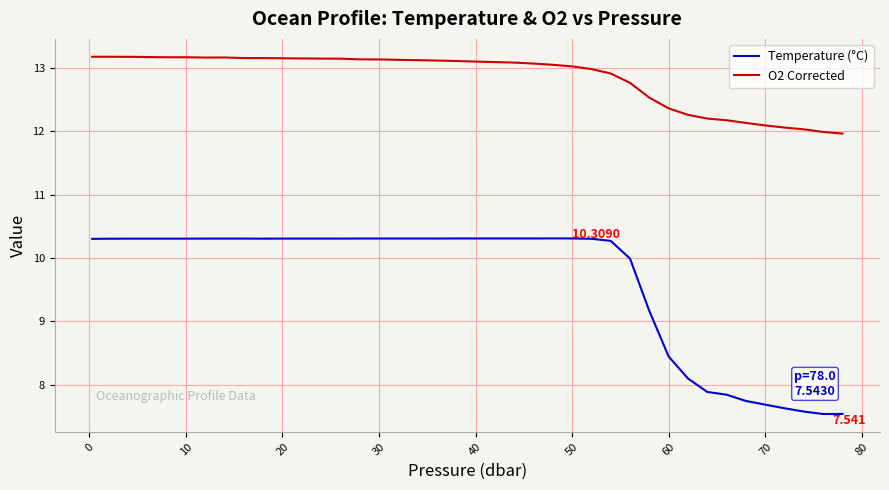

True or false: Temperature (°C) and O2 Corrected cross at least once.

False